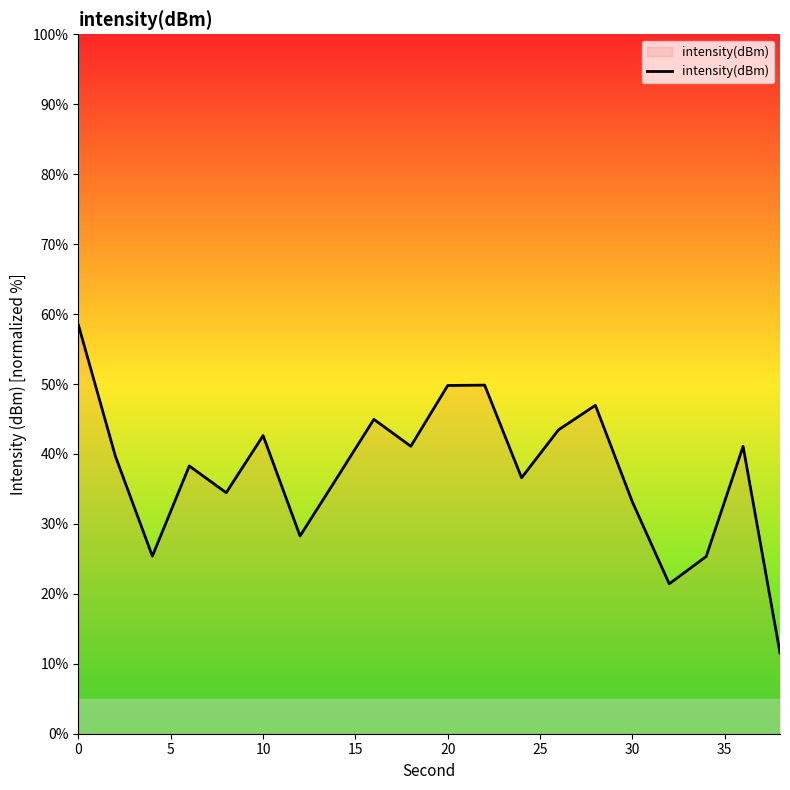

What is the difference between the maximum and minimum values?

46.8